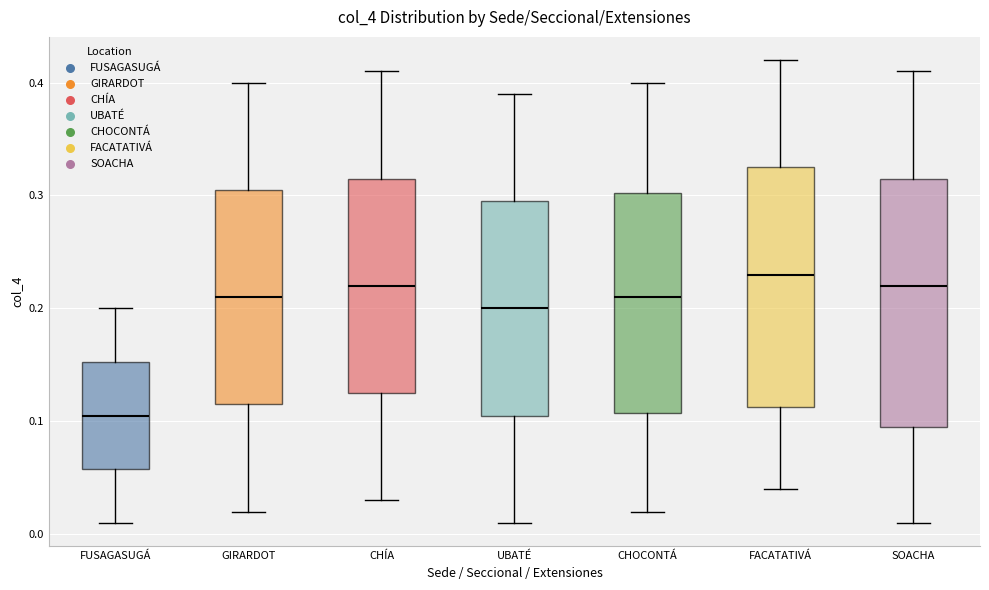

Where does the lower whisker of the box for CHÍA end on the y-axis? The values are not printed on the chart, so give them approximately, as read against the axis.

0.03